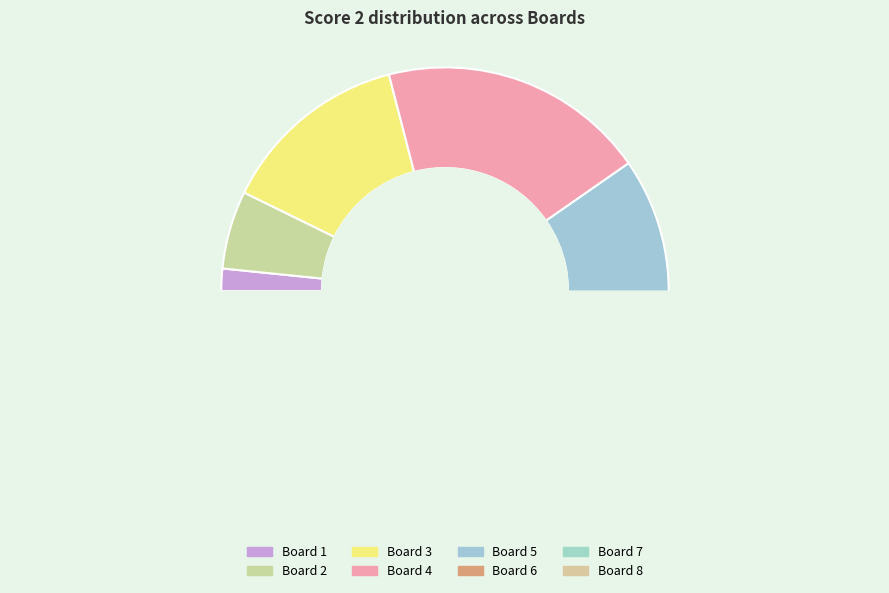

To the nearest percent, what is the difference between the largest and smallest slice percentages?

19%